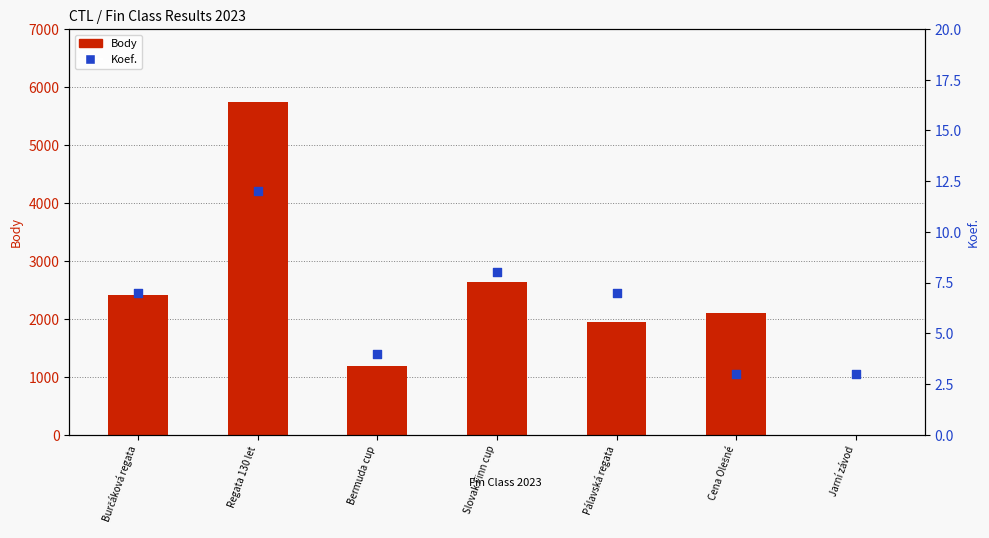

Which series contains the lowest Y value?

Body